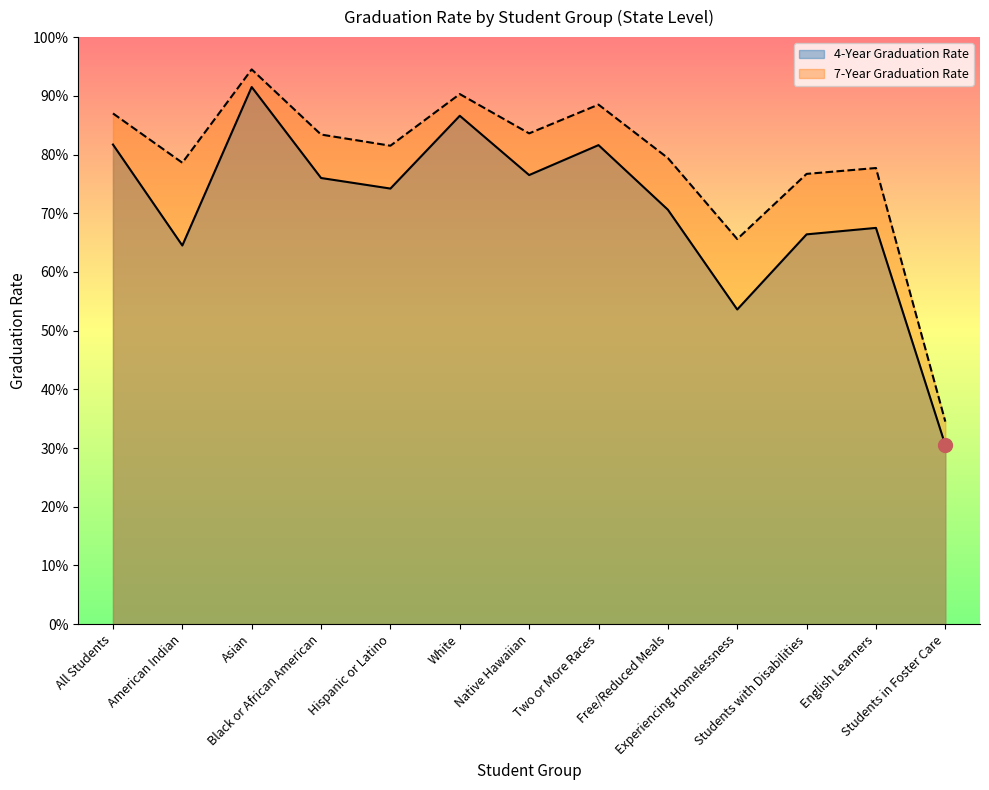

What is the difference between the maximum and minimum values in the 7-Year Graduation Rate series?

0.6